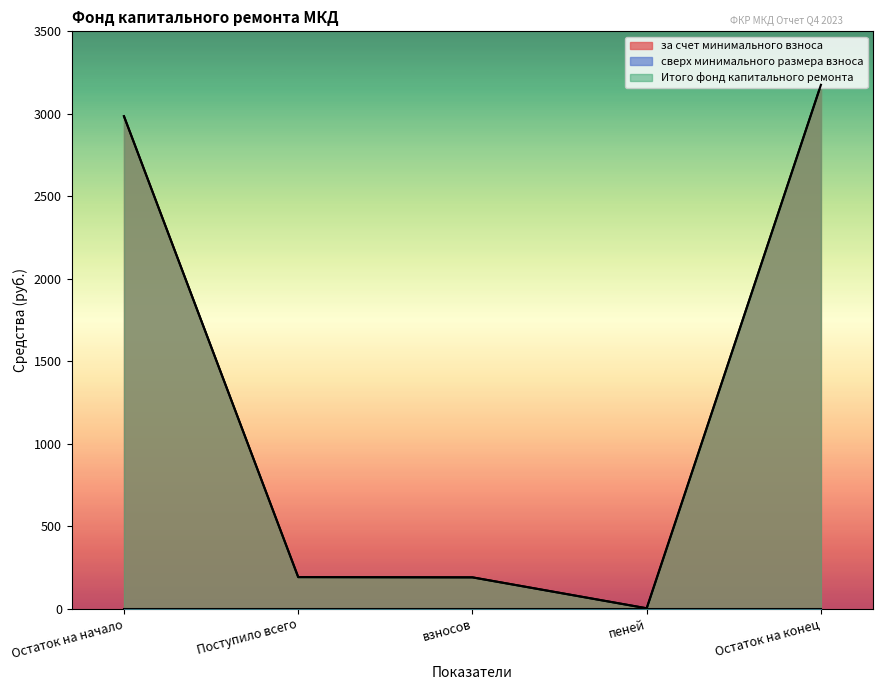

True or false: за счет минимального взноса and Итого фонд капитального ремонта intersect in this chart.

False